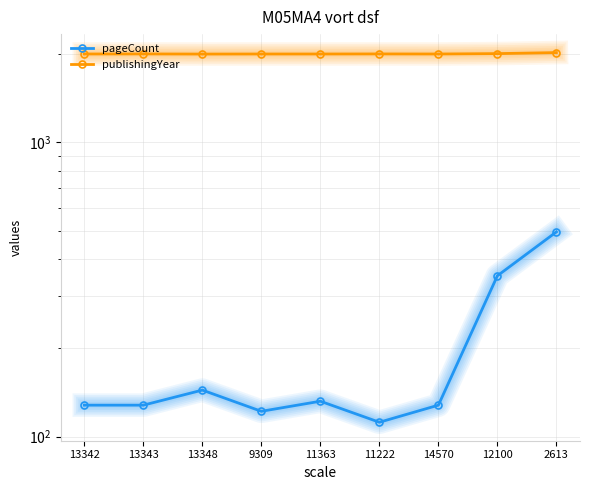

How many values in the publishingYear series are below 1993?

1